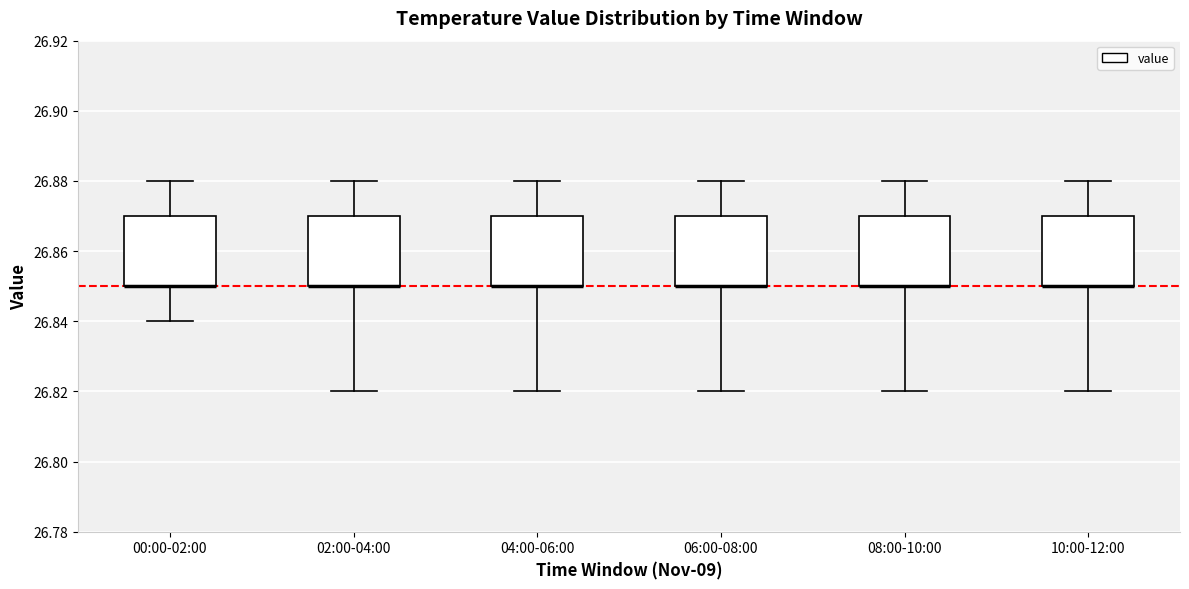

Reading left to right, transcribe this box plot: for each box, give where its median line is, the range the box spans, and where its two whiskers end, as read against the y-axis. The values are not printed on the chart, so give them approximately, as read against the axis.

00:00-02:00: median 26.85 (drawn on the box's lower edge), box 26.85 to 26.87, whiskers 26.84 to 26.88
02:00-04:00: median 26.85 (drawn on the box's lower edge), box 26.85 to 26.87, whiskers 26.82 to 26.88
04:00-06:00: median 26.85 (drawn on the box's lower edge), box 26.85 to 26.87, whiskers 26.82 to 26.88
06:00-08:00: median 26.85 (drawn on the box's lower edge), box 26.85 to 26.87, whiskers 26.82 to 26.88
08:00-10:00: median 26.85 (drawn on the box's lower edge), box 26.85 to 26.87, whiskers 26.82 to 26.88
10:00-12:00: median 26.85 (drawn on the box's lower edge), box 26.85 to 26.87, whiskers 26.82 to 26.88